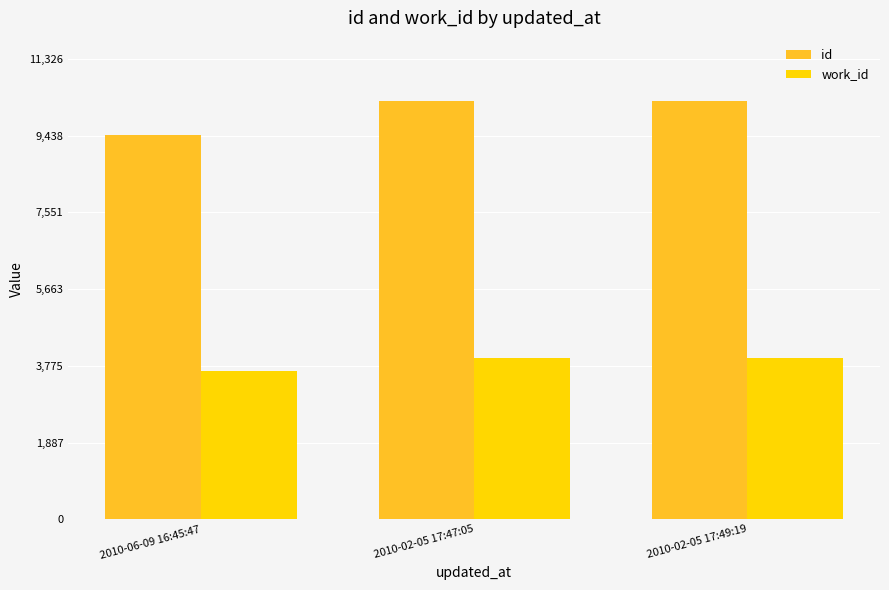

The work_id series shows 3963 at 2010-02-05 17:49:19. True or false?

True